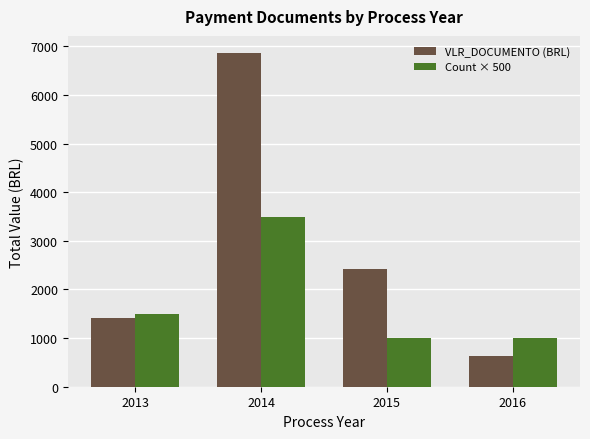

Which series has the largest total across all categories?

VLR_DOCUMENTO (BRL)